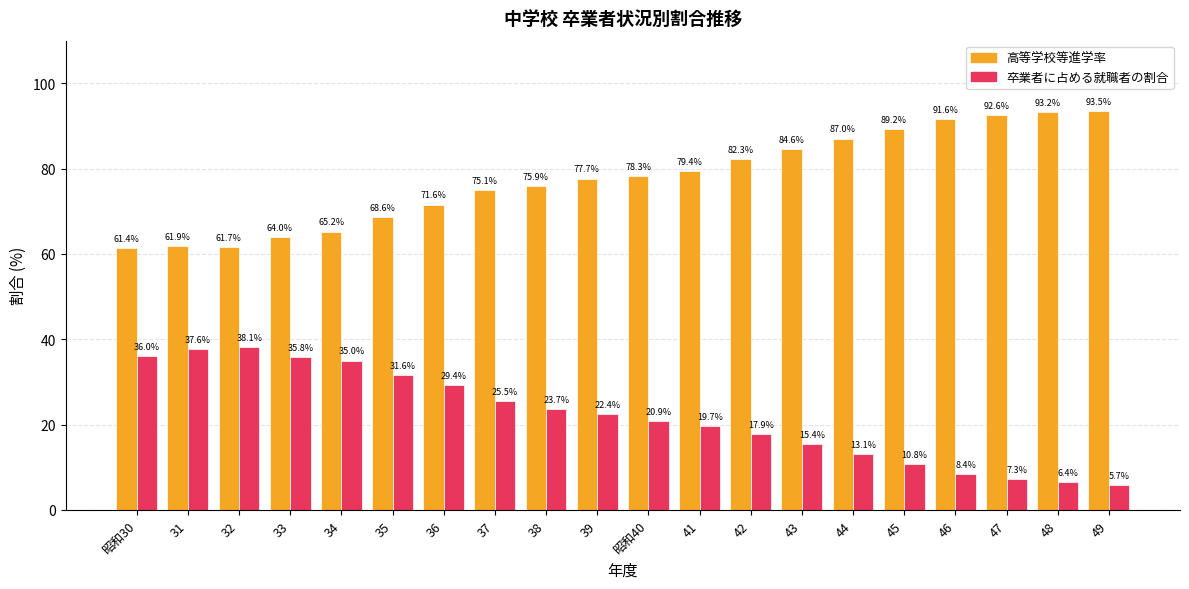

Between 31 and 37, which series saw the biggest shift?

高等学校等進学率